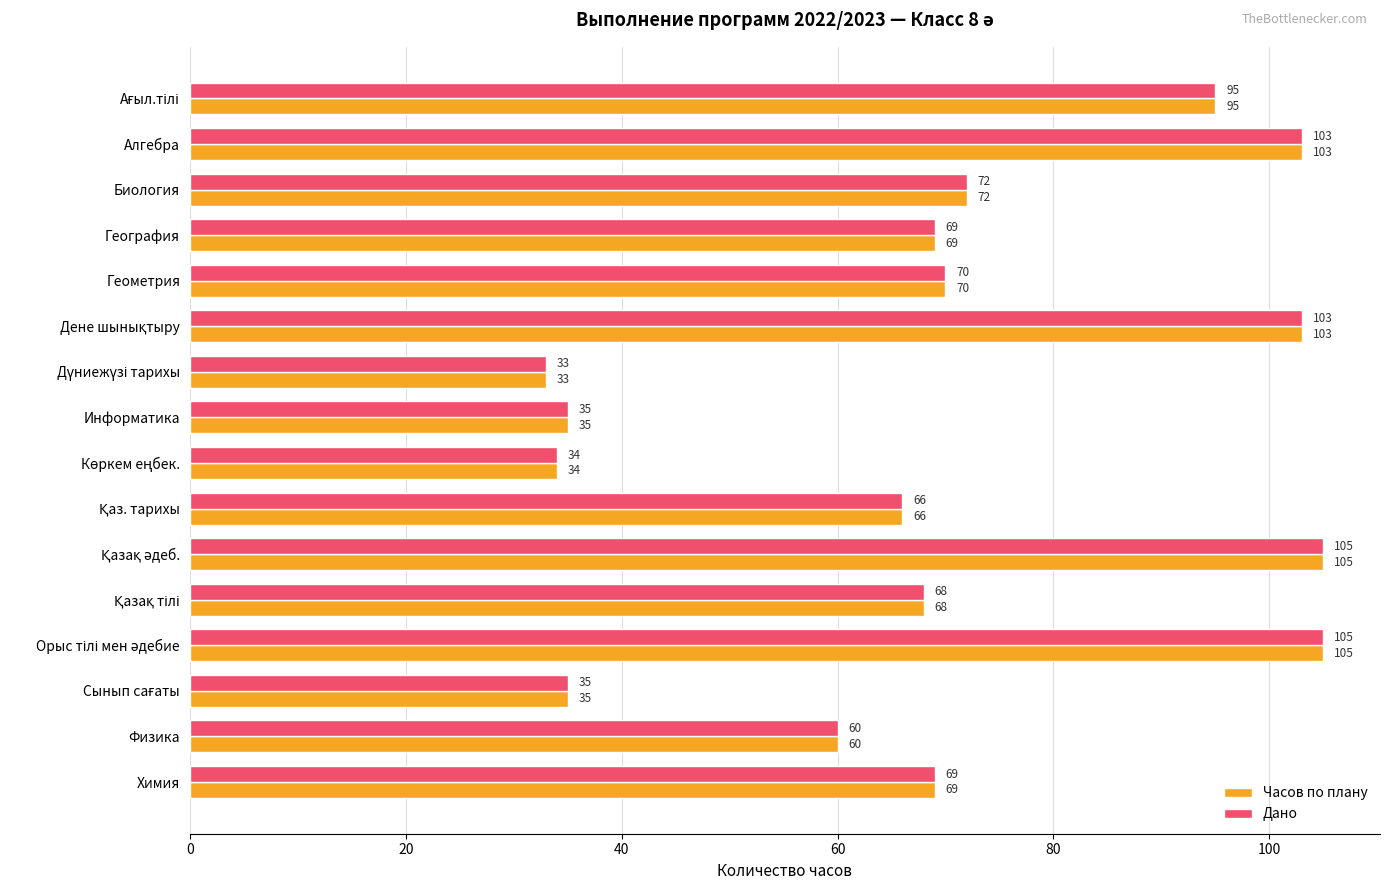

What is the approximate value of Дано at Алгебра?

103